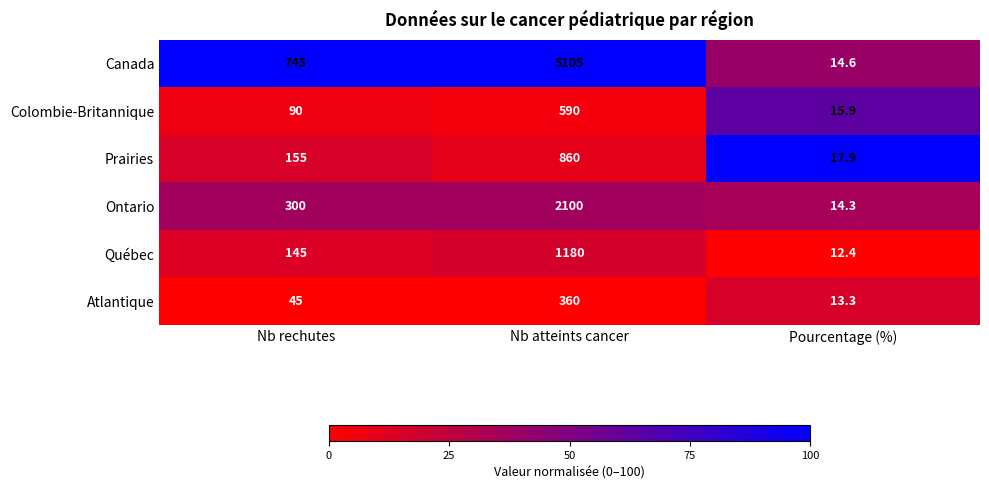

Which series changed the most between Nb rechutes and Pourcentage (%)?

Canada